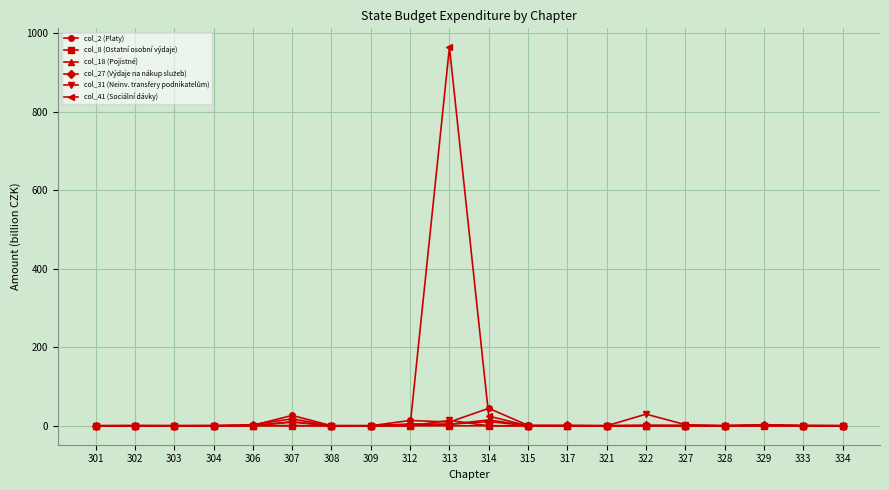

What is the greatest value displayed?

963.7